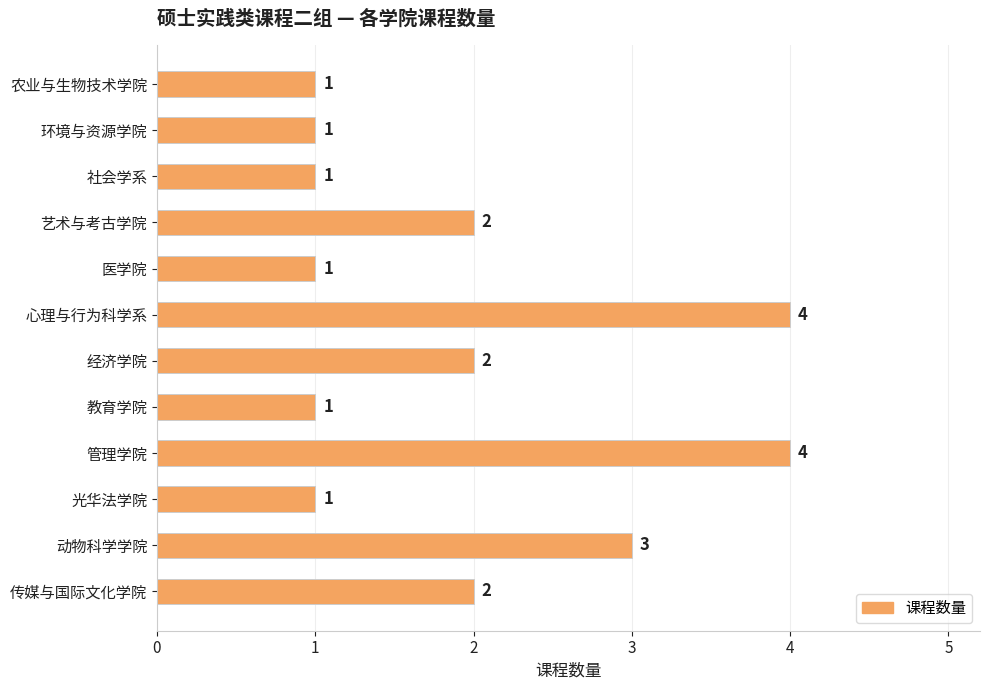

What is the change in value from 管理学院 to 医学院?

-3